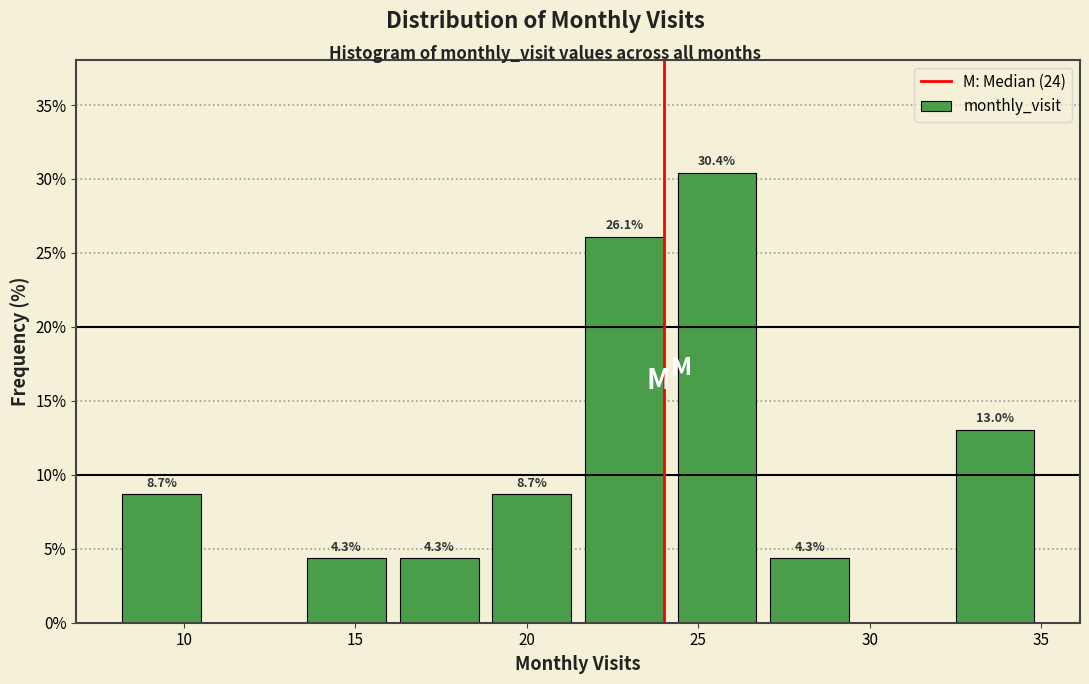

Which range on the x-axis has the tallest bar?

24.2 to 26.9